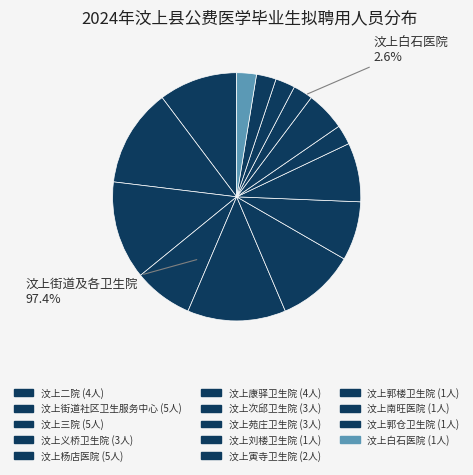

To the nearest percent, what portion does 汶上苑庄卫生院 represent?

8%